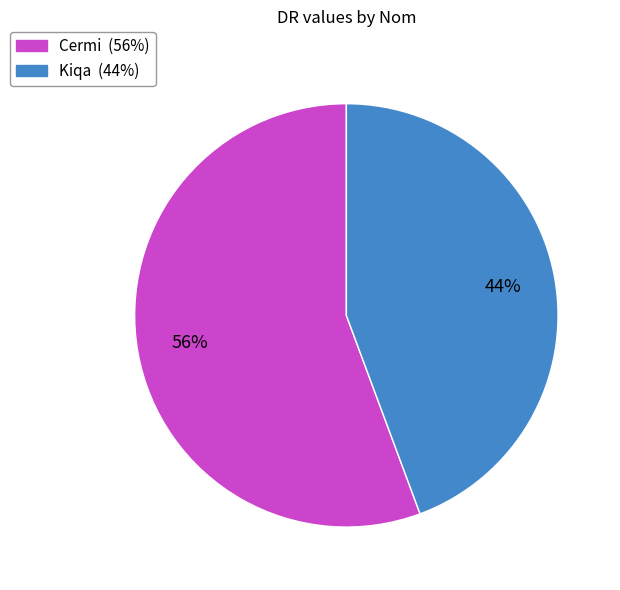

Which has a higher value, Cermi or Kiqa?

Cermi